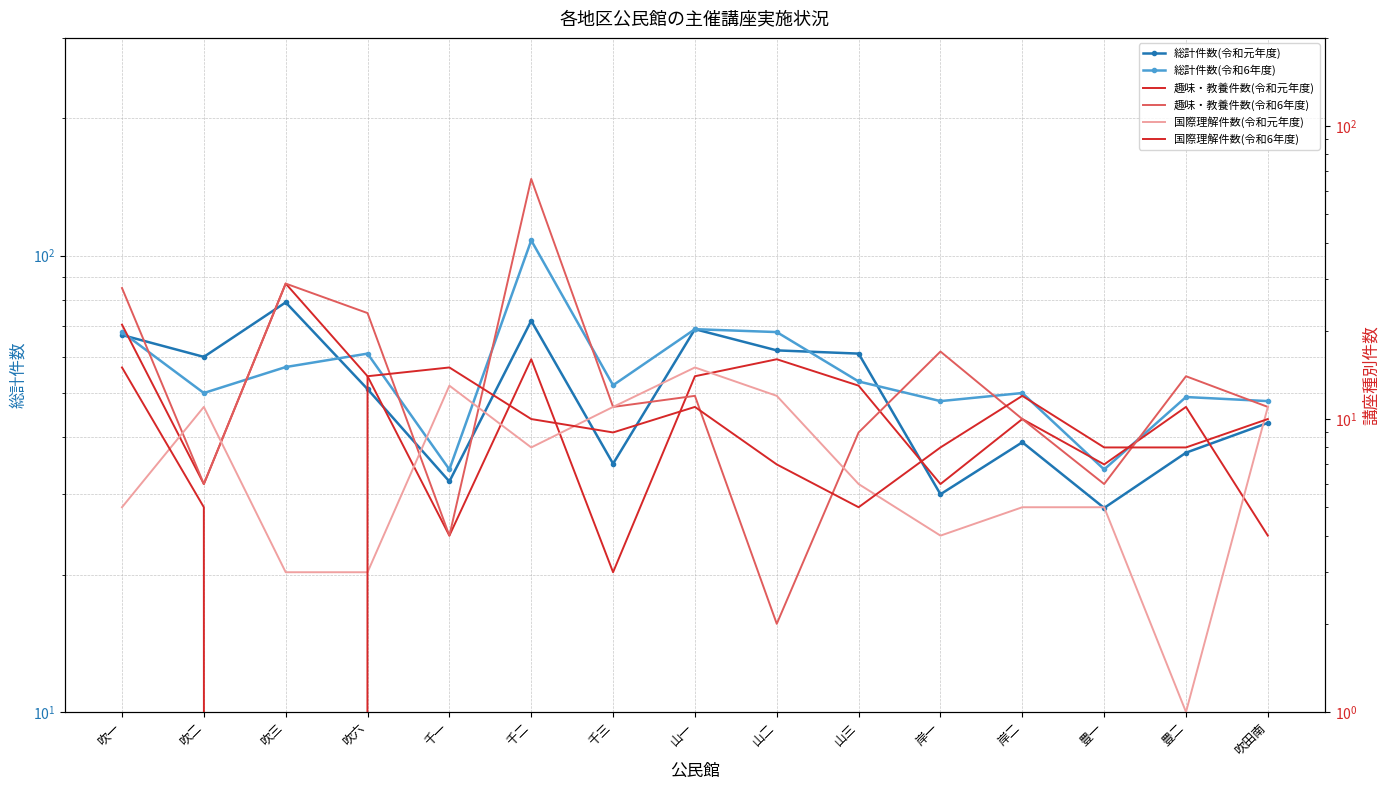

What is the label of the 13th point from the right?

吹三